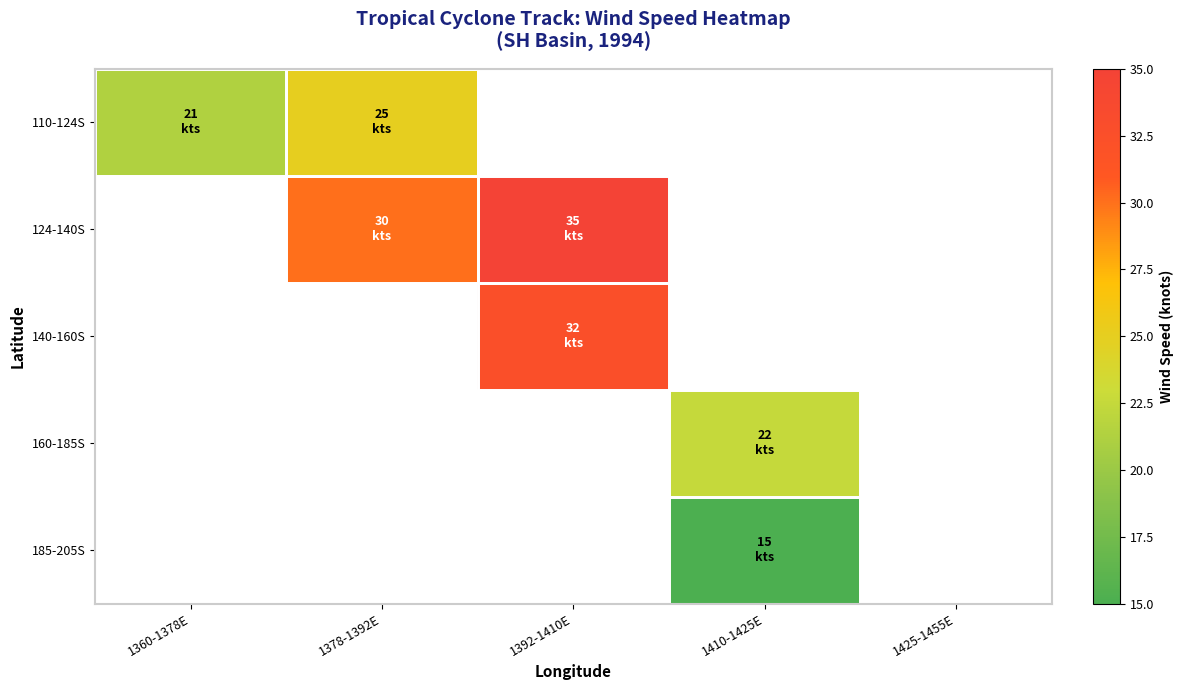

Is it true that 124-140S equals 35.0 at 1392-1410E?

True